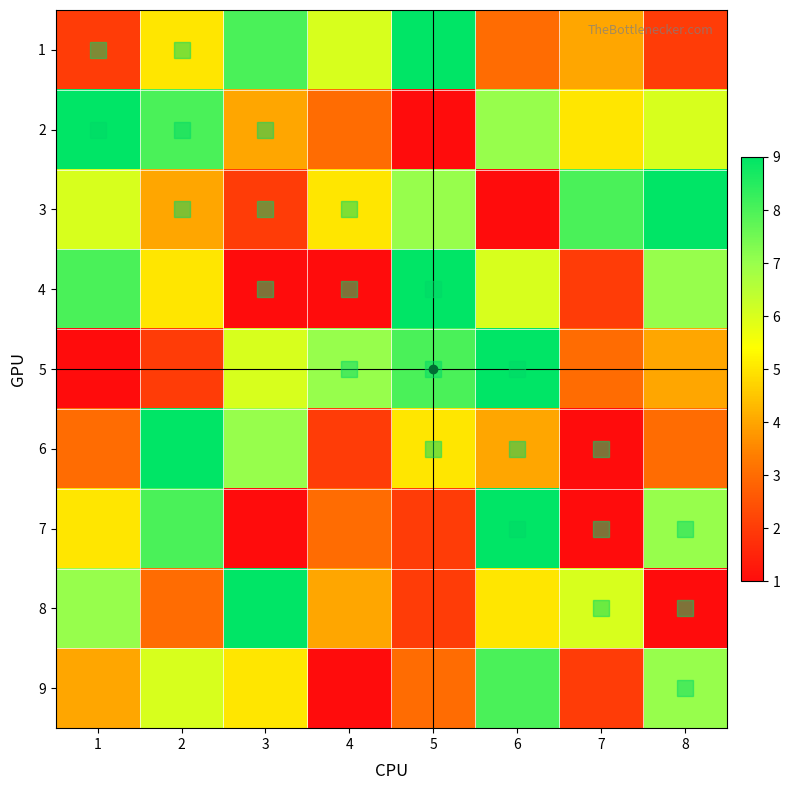

What is the average value of the 8 series?

5